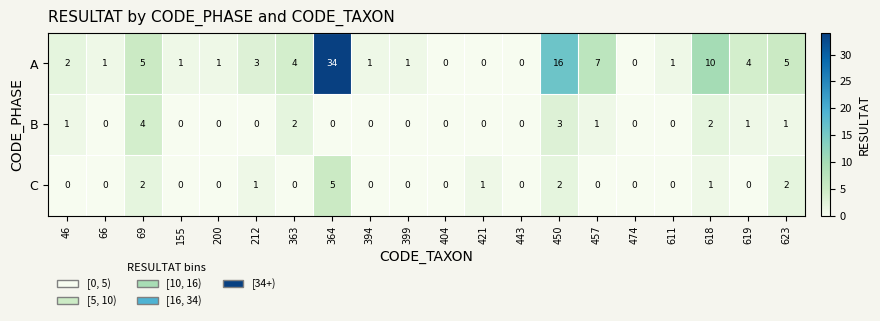

At 46, list the series in order from smallest to largest.

C, B, A